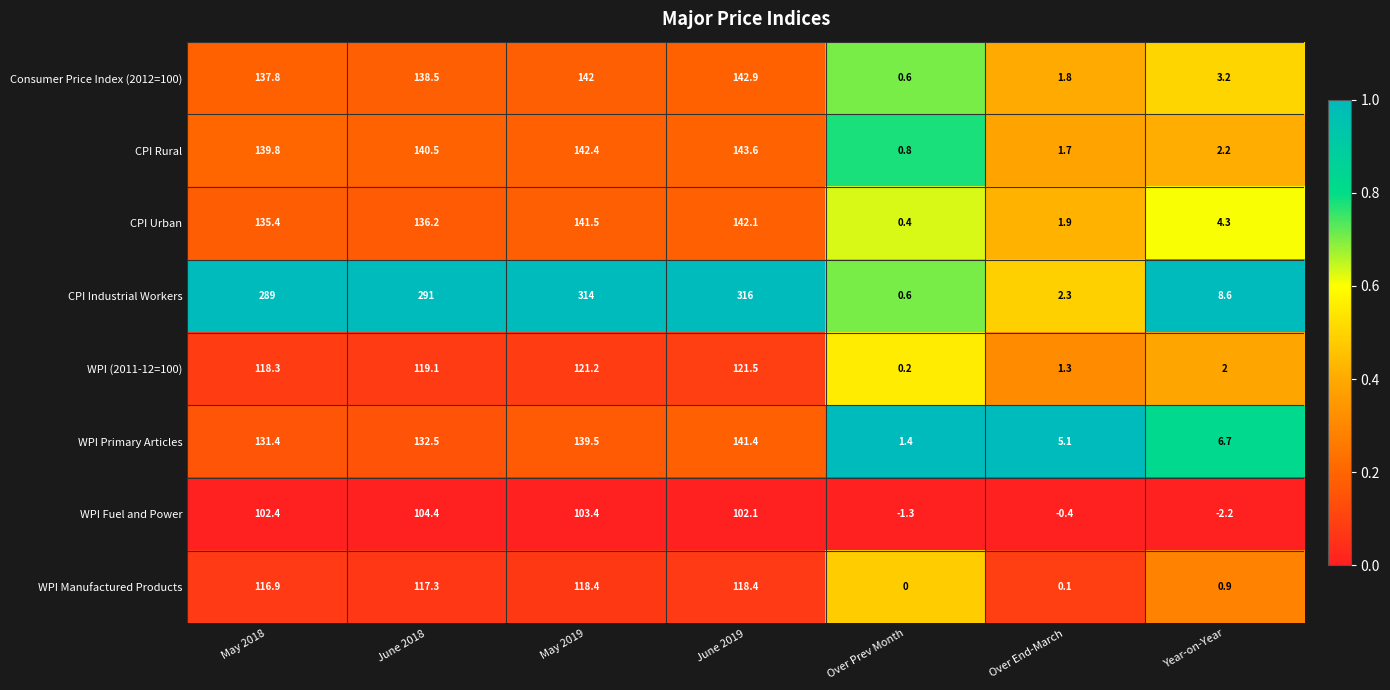

Which series has the largest total across all categories?

CPI Industrial Workers